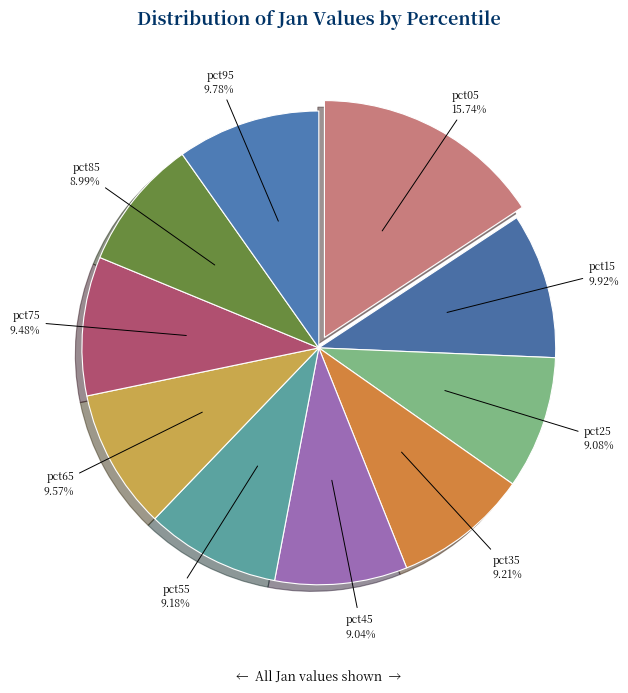

Is it true that pct05 is 8% of the pie?

False